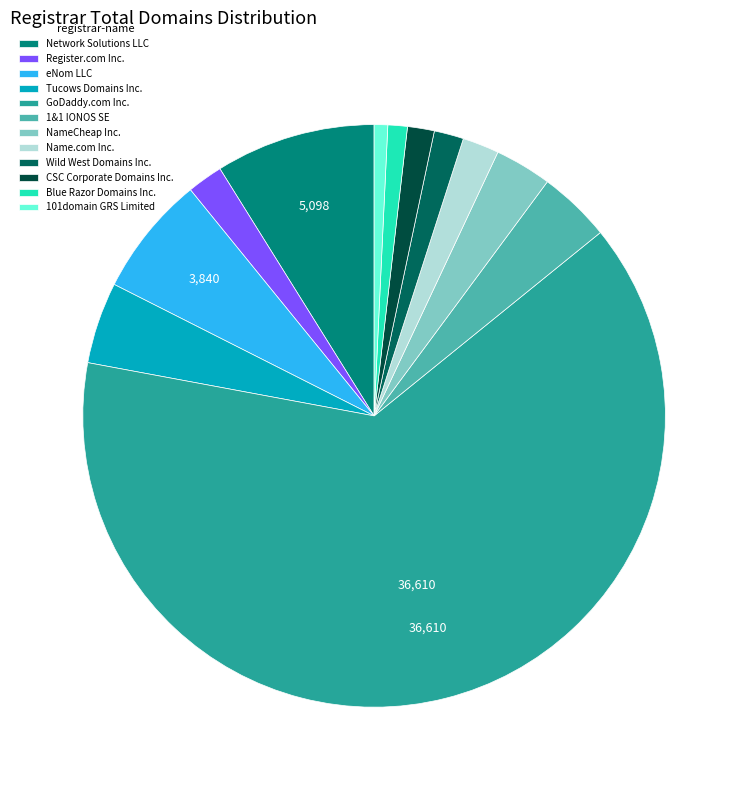

True or false: CSC Corporate Domains Inc. accounts for 1% of the total.

True